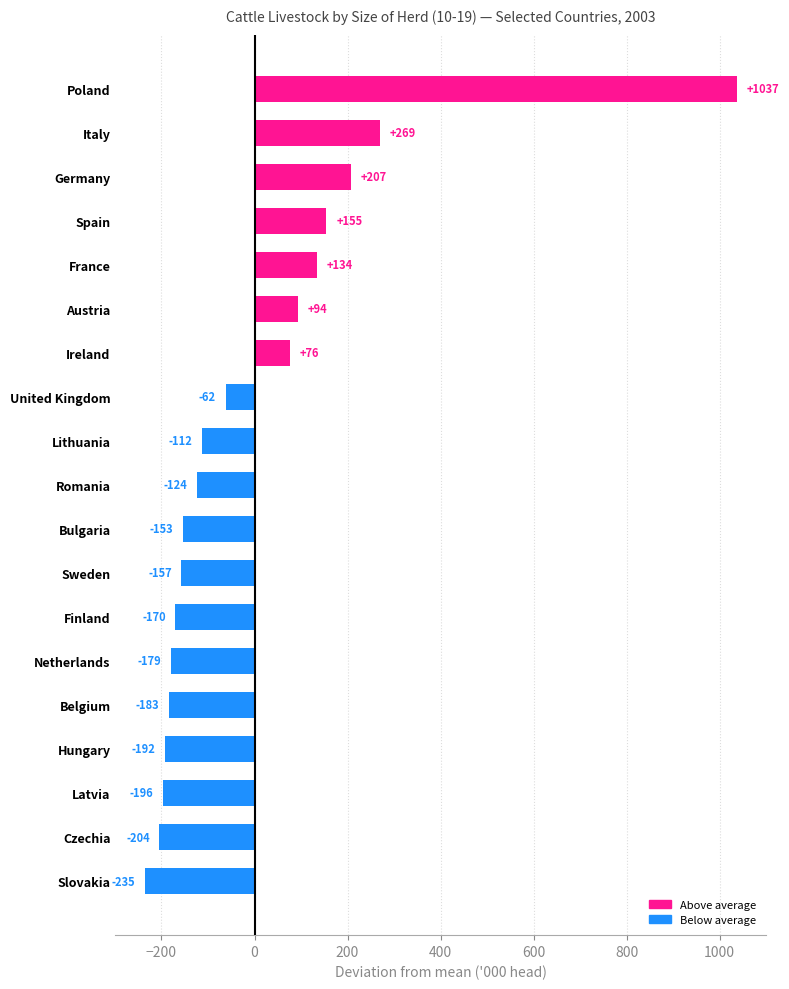

The chart shows a value of 538 at Spain. True or false?

False